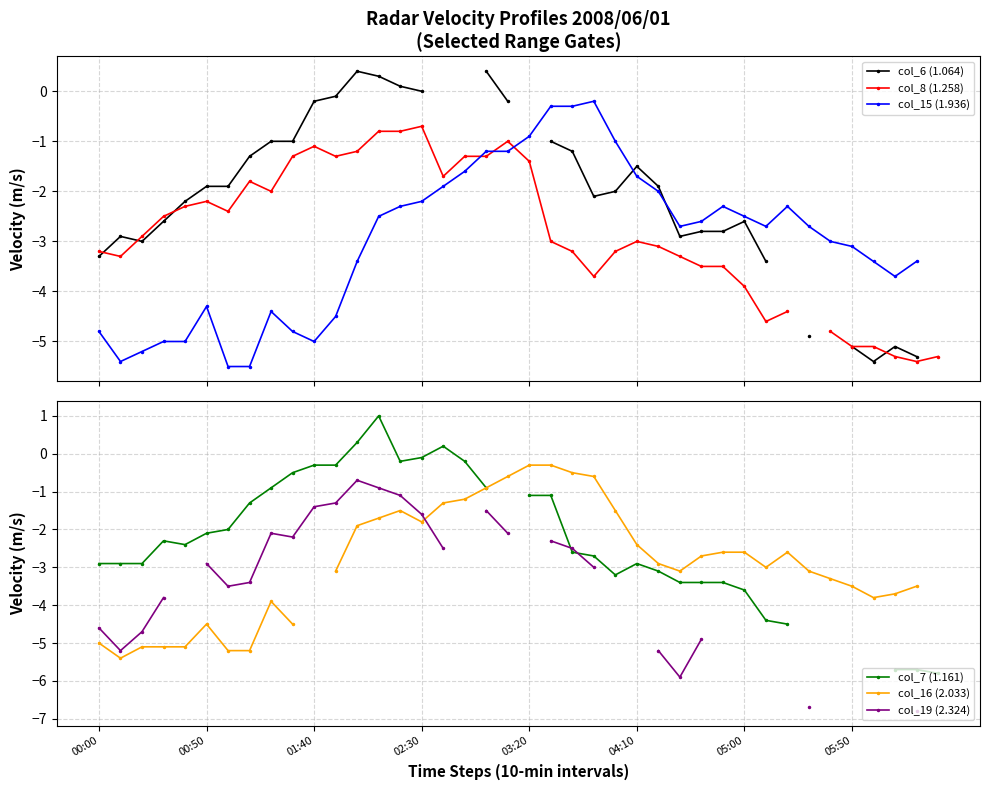

How many negative values does the col_8 (1.258) series have?

39